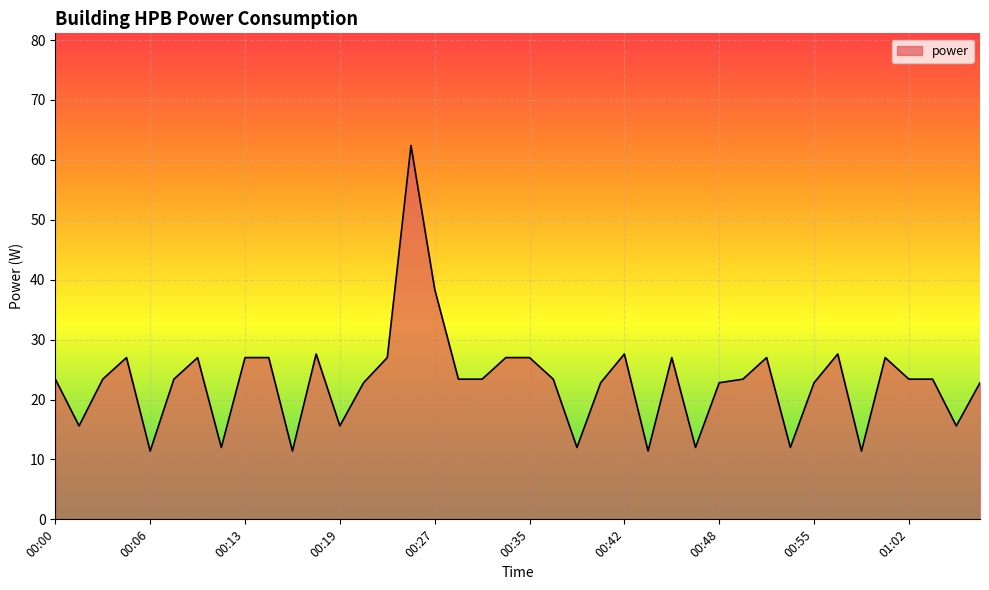

What is the maximum value shown in the chart?

62.4